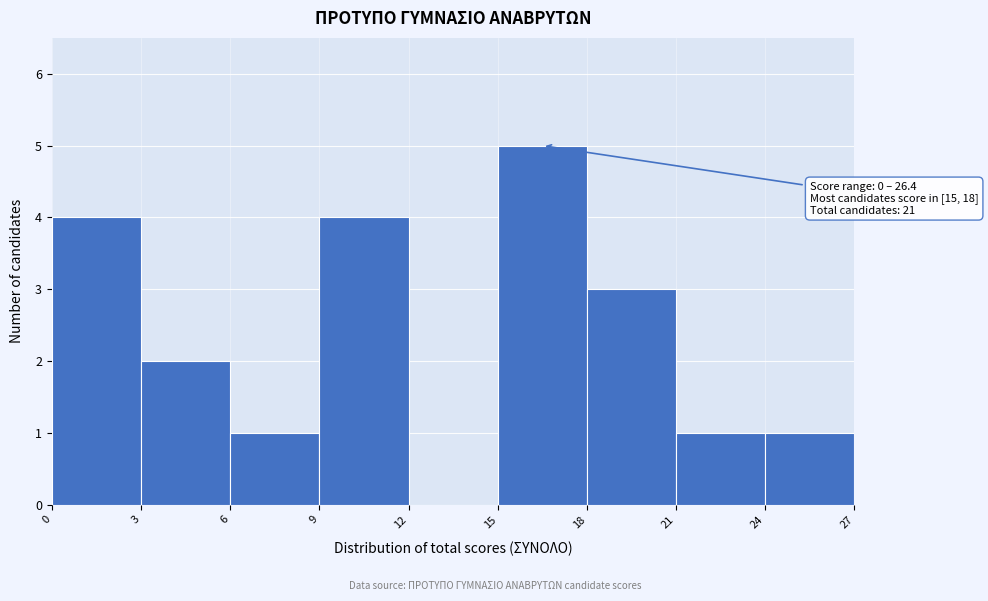

Over which range of the x-axis is the bar tallest?

15 to 18